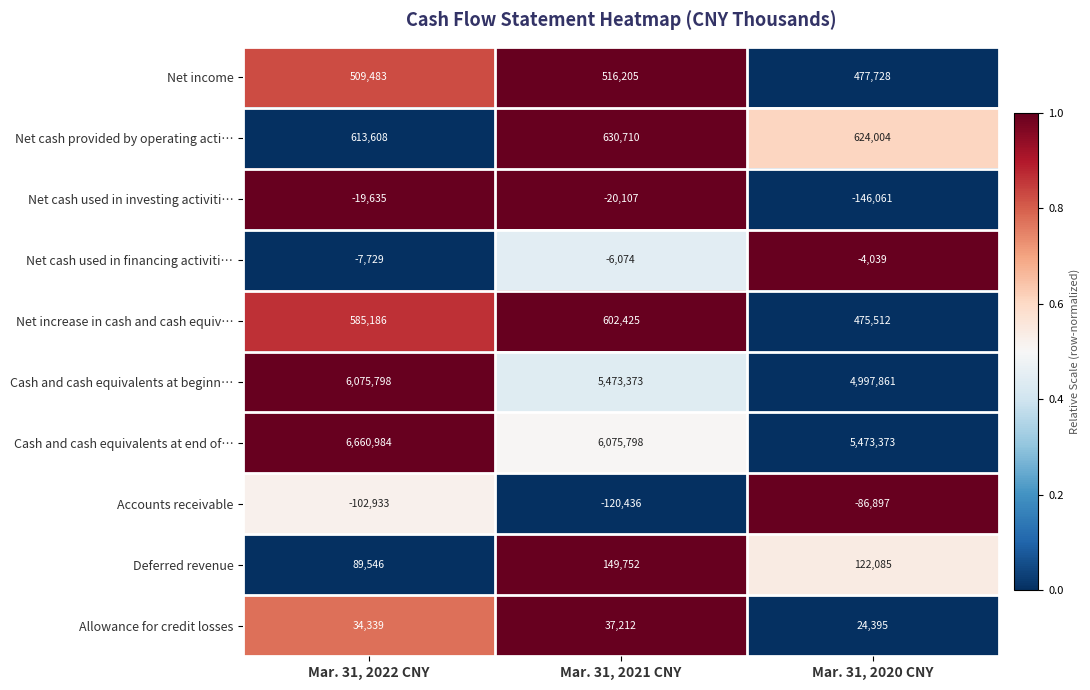

Reading left to right, what are all the values shown in this chart?

Net income: Mar. 31, 2022 CNY=509483	Mar. 31, 2021 CNY=516205	Mar. 31, 2020 CNY=477728
Net cash provided by operating acti…: Mar. 31, 2022 CNY=613608	Mar. 31, 2021 CNY=630710	Mar. 31, 2020 CNY=624004
Net cash used in investing activiti…: Mar. 31, 2022 CNY=-19635	Mar. 31, 2021 CNY=-20107	Mar. 31, 2020 CNY=-146061
Net cash used in financing activiti…: Mar. 31, 2022 CNY=-7729	Mar. 31, 2021 CNY=-6074	Mar. 31, 2020 CNY=-4039
Net increase in cash and cash equiv…: Mar. 31, 2022 CNY=585186	Mar. 31, 2021 CNY=602425	Mar. 31, 2020 CNY=475512
Cash and cash equivalents at beginn…: Mar. 31, 2022 CNY=6075798	Mar. 31, 2021 CNY=5473373	Mar. 31, 2020 CNY=4997861
Cash and cash equivalents at end of…: Mar. 31, 2022 CNY=6660984	Mar. 31, 2021 CNY=6075798	Mar. 31, 2020 CNY=5473373
Accounts receivable: Mar. 31, 2022 CNY=-102933	Mar. 31, 2021 CNY=-120436	Mar. 31, 2020 CNY=-86897
Deferred revenue: Mar. 31, 2022 CNY=89546	Mar. 31, 2021 CNY=149752	Mar. 31, 2020 CNY=122085
Allowance for credit losses: Mar. 31, 2022 CNY=34339	Mar. 31, 2021 CNY=37212	Mar. 31, 2020 CNY=24395